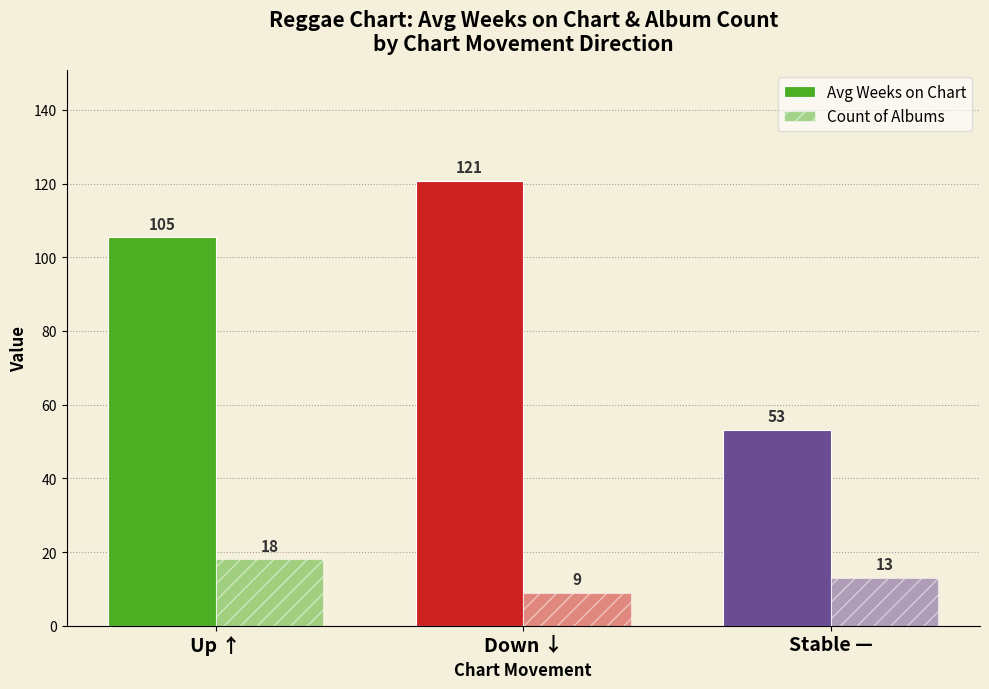

What is the difference between the Count of Albums values at Stable — and Up ↑?

5.0